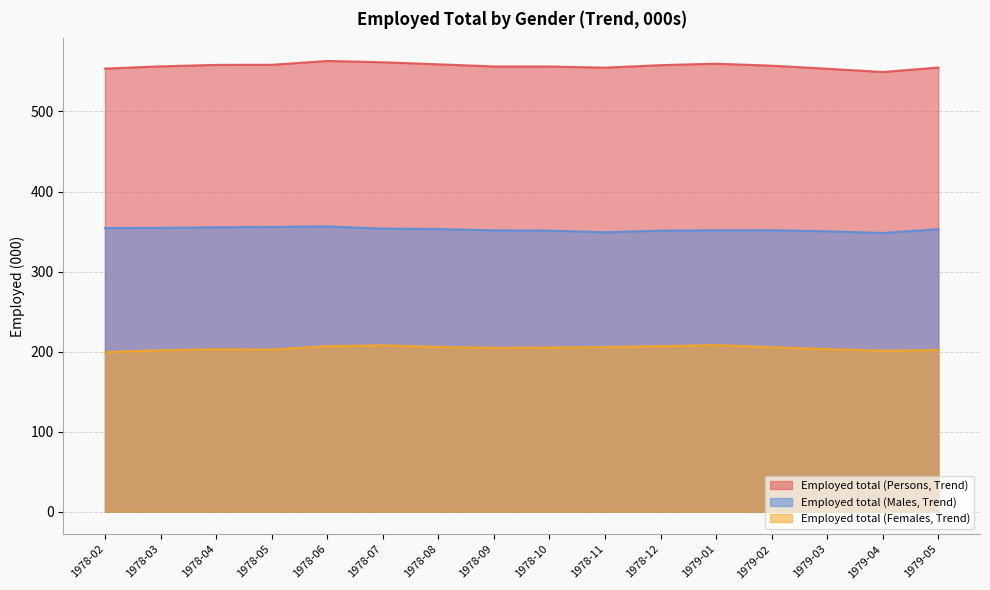

Rank the series at 1978-08 from lowest to highest value.

Employed total (Females, Trend), Employed total (Males, Trend), Employed total (Persons, Trend)